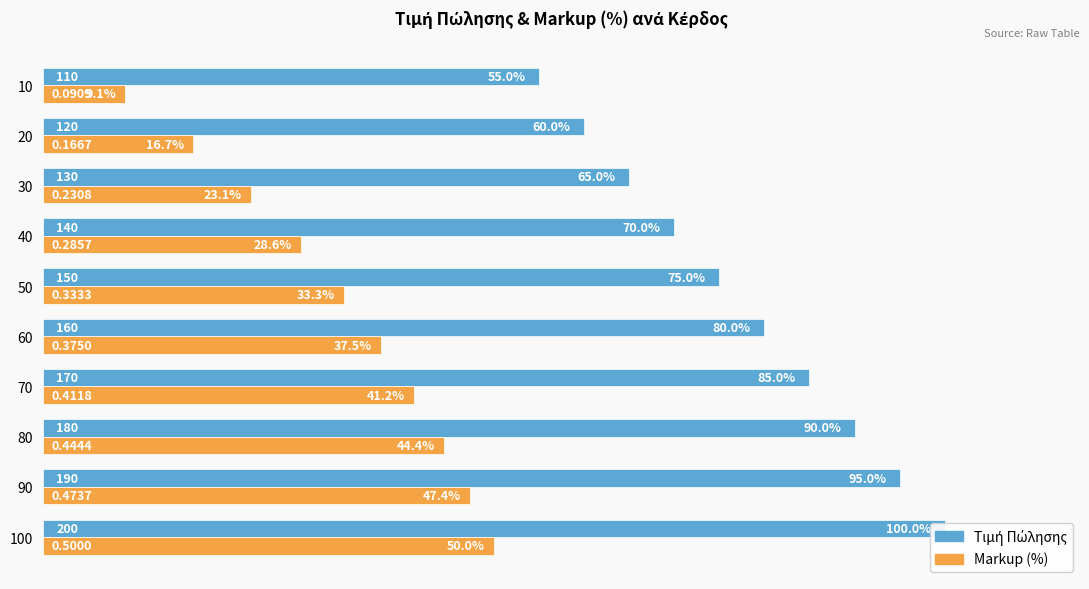

How many bars are there in total?

20